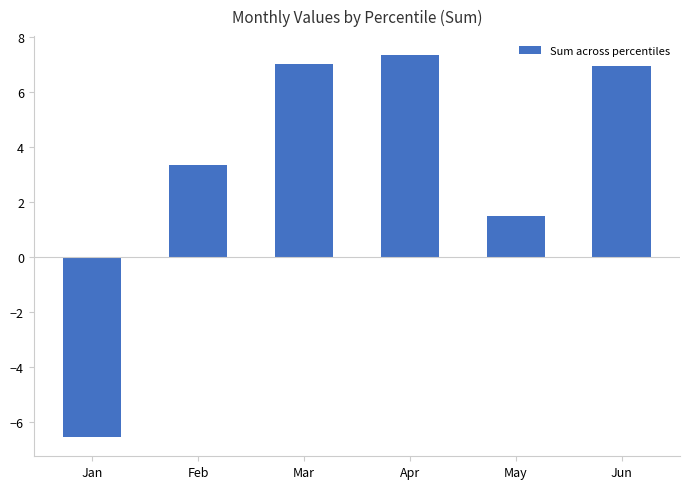

Does the chart contain stacked bars?

No